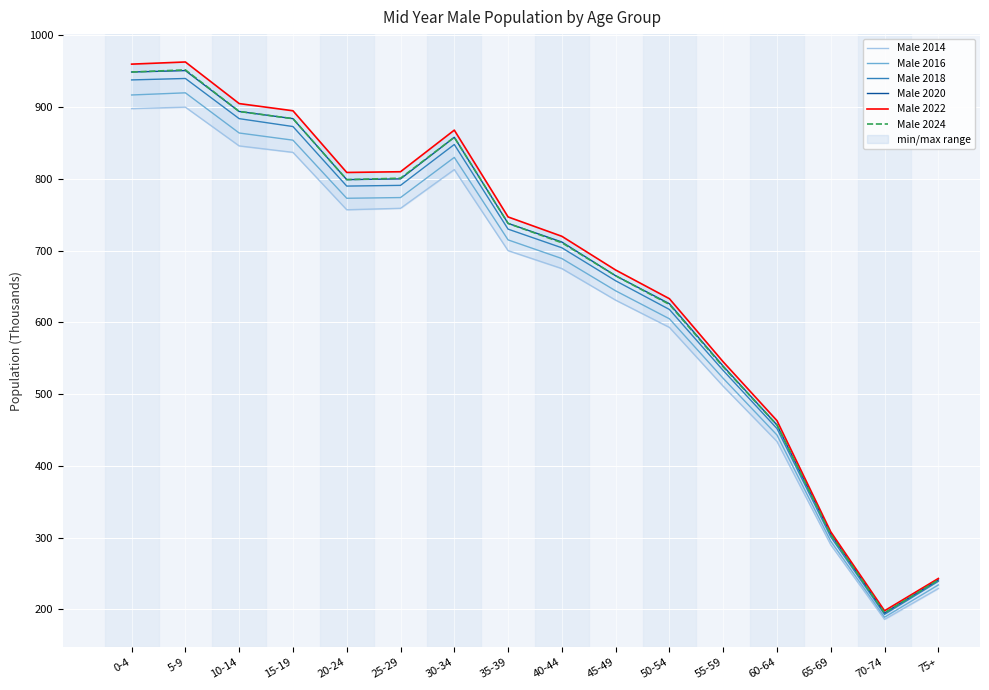

Count the number of categories in the chart.

16